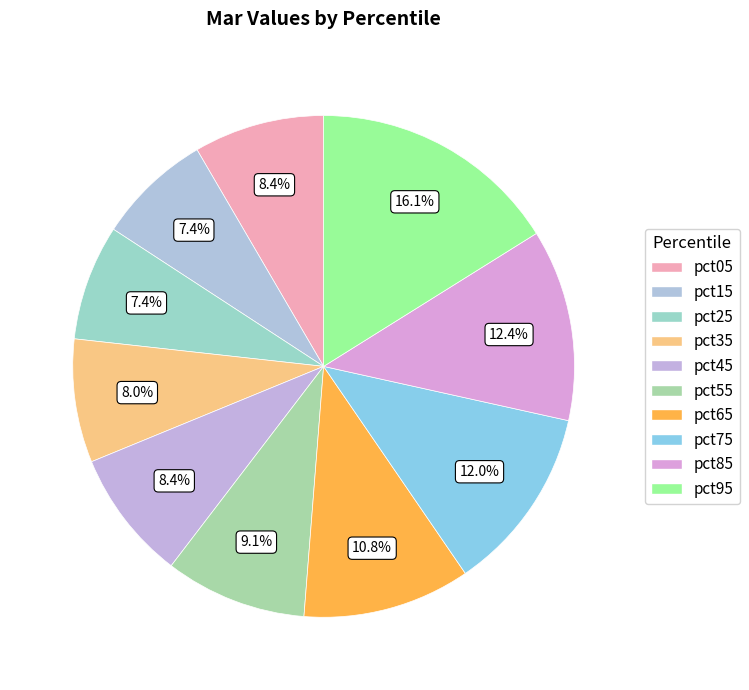

How many slices are in this pie chart?

10